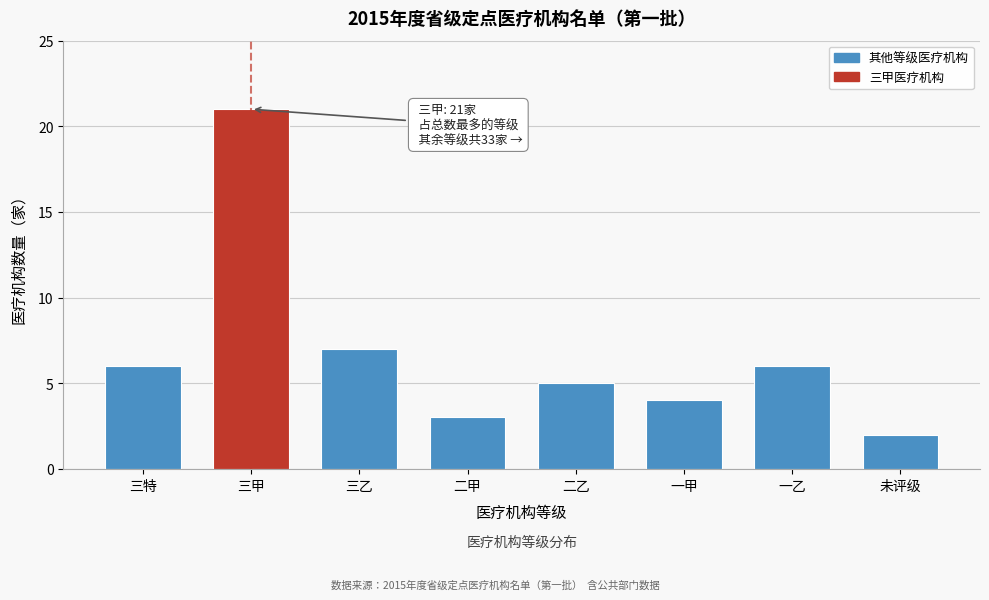

Reading left to right, what are all the values shown in this chart?

三特=6	三甲=21	三乙=7	二甲=3	二乙=5	一甲=4	一乙=6	未评级=2